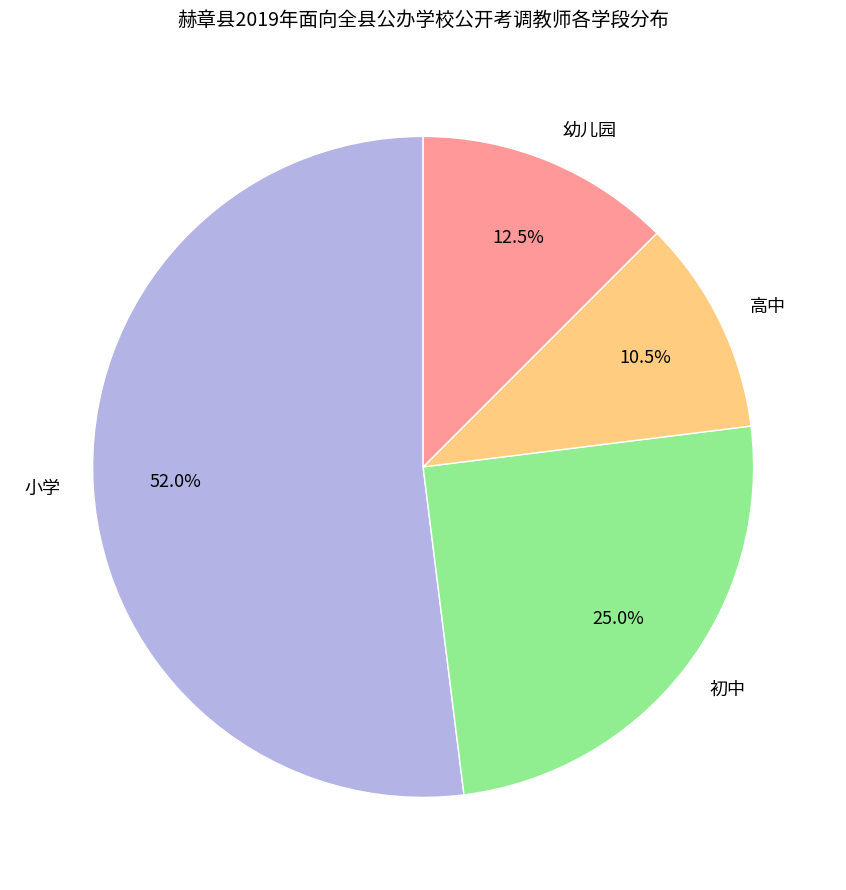

Is 高中 the majority of the pie?

No